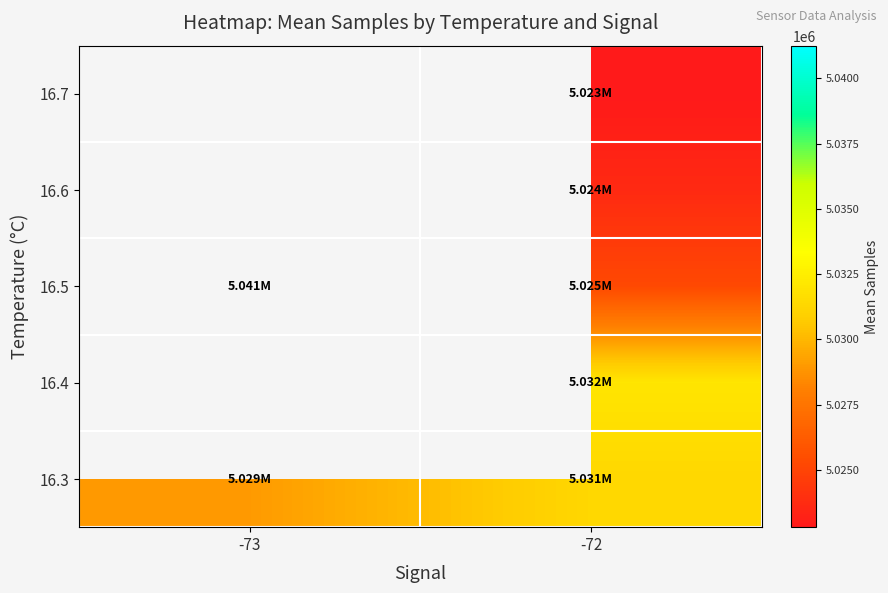

Is it true that 16.3 equals 3211376.9 at -72?

False